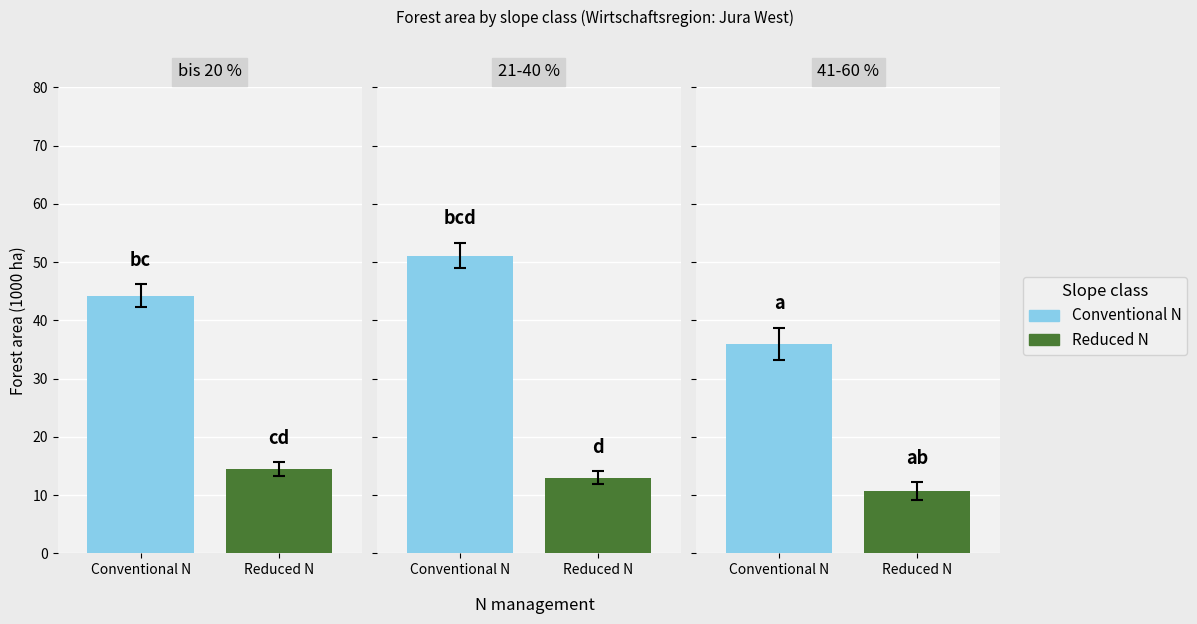

Read the Reduced N value at 41-60%.

10.7